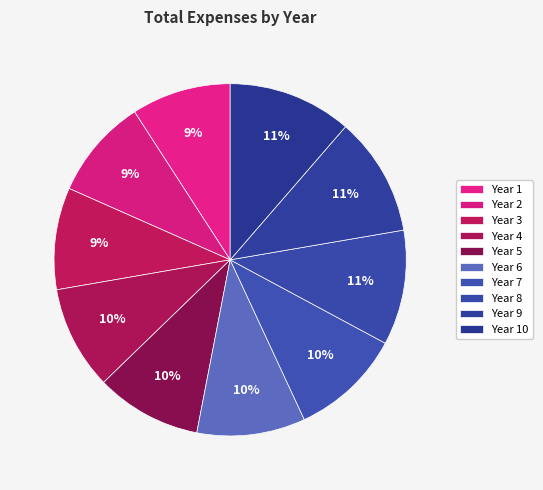

Which category has the biggest portion of the pie?

Year 10